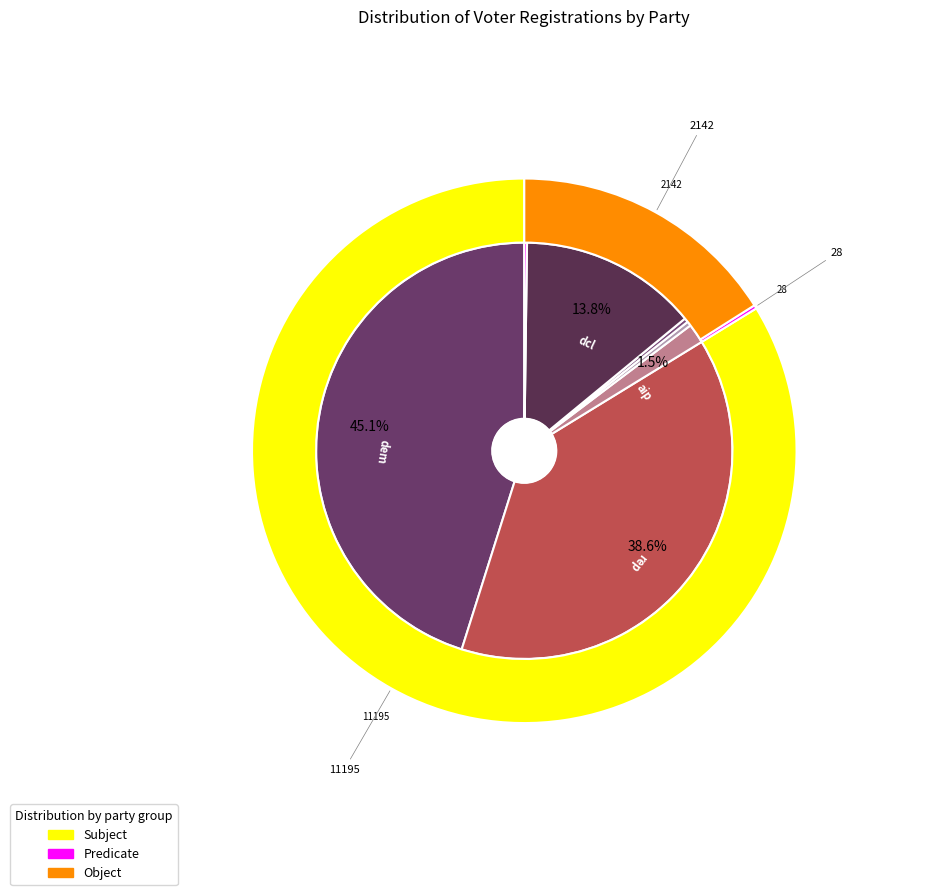

Which category has the biggest portion of the pie?

dem